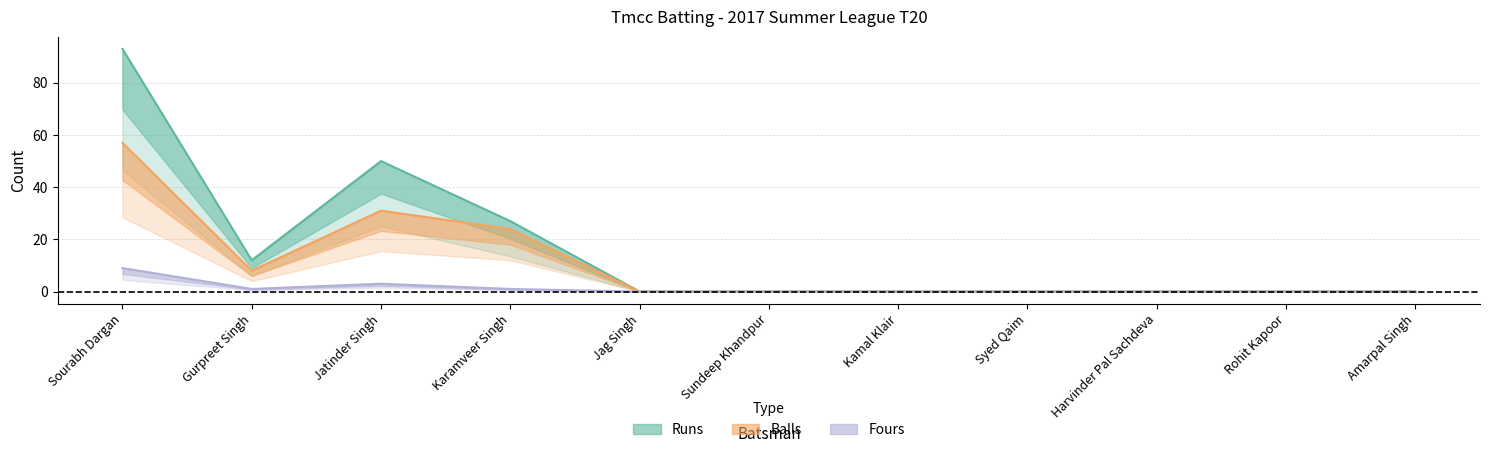

True or false: Balls and Fours cross at least once.

False